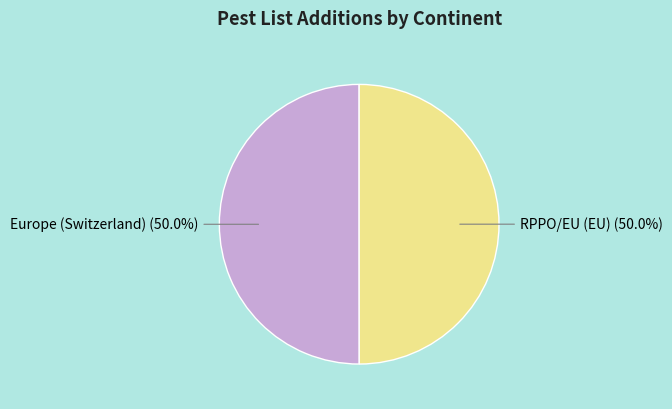

Combined, do Europe (Switzerland) and RPPO/EU (EU) account for over 50%?

Yes